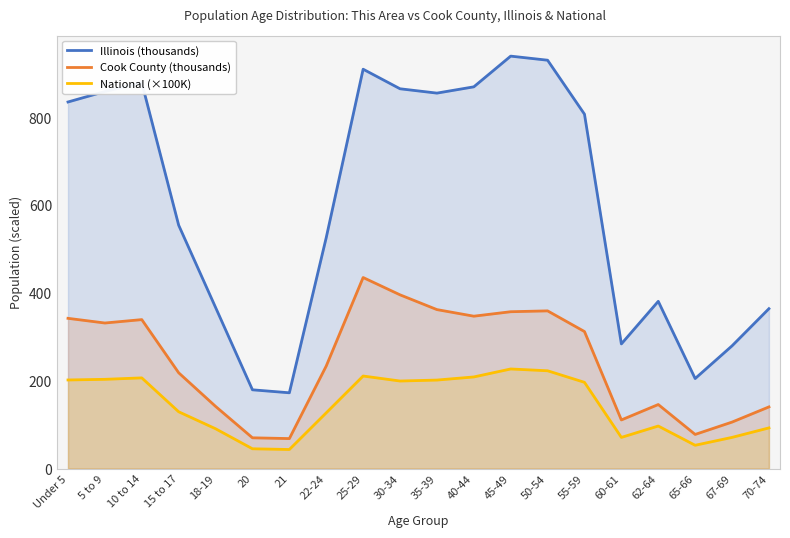

What is the label of the 8th point from the left?

22-24